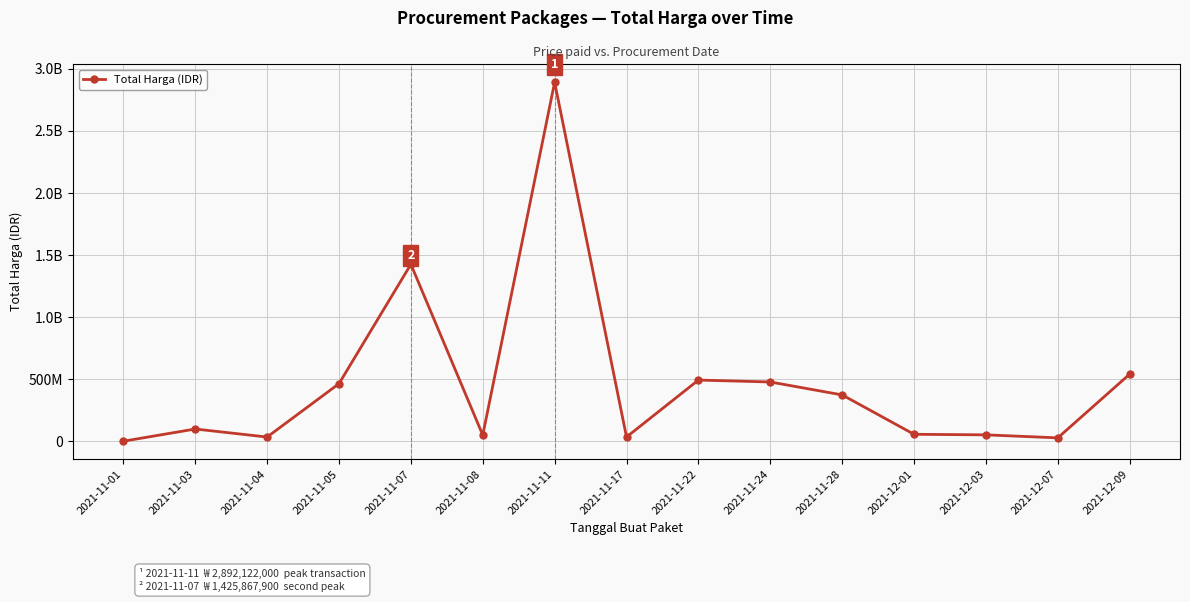

Does the chart have visible grid lines?

Yes